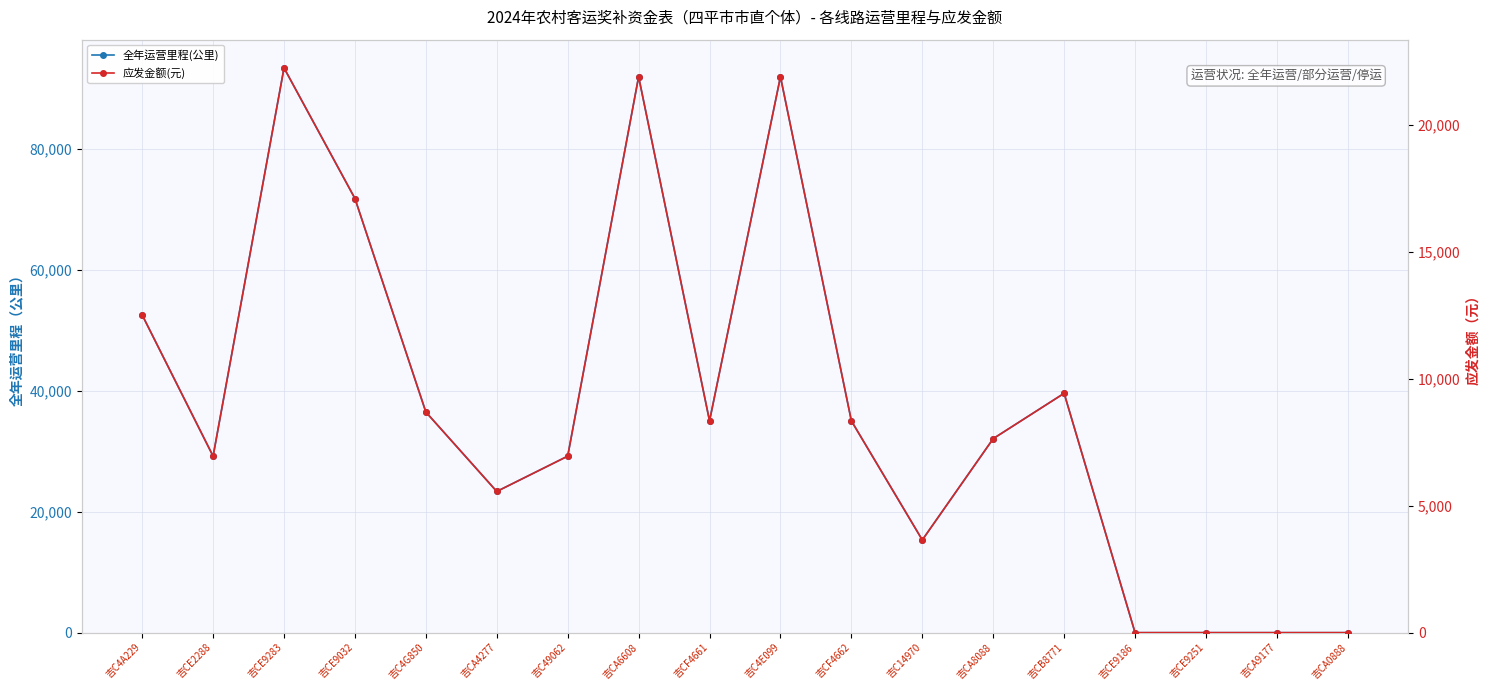

How many interior local peaks does the 全年运营里程(公里) series have?

4